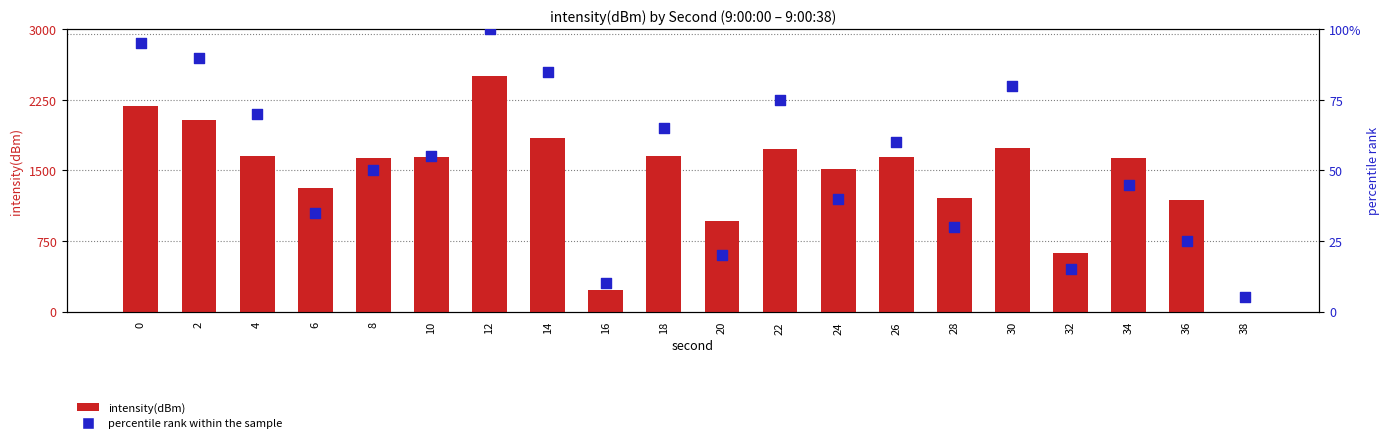

At which category is the sum across all series the highest?

12